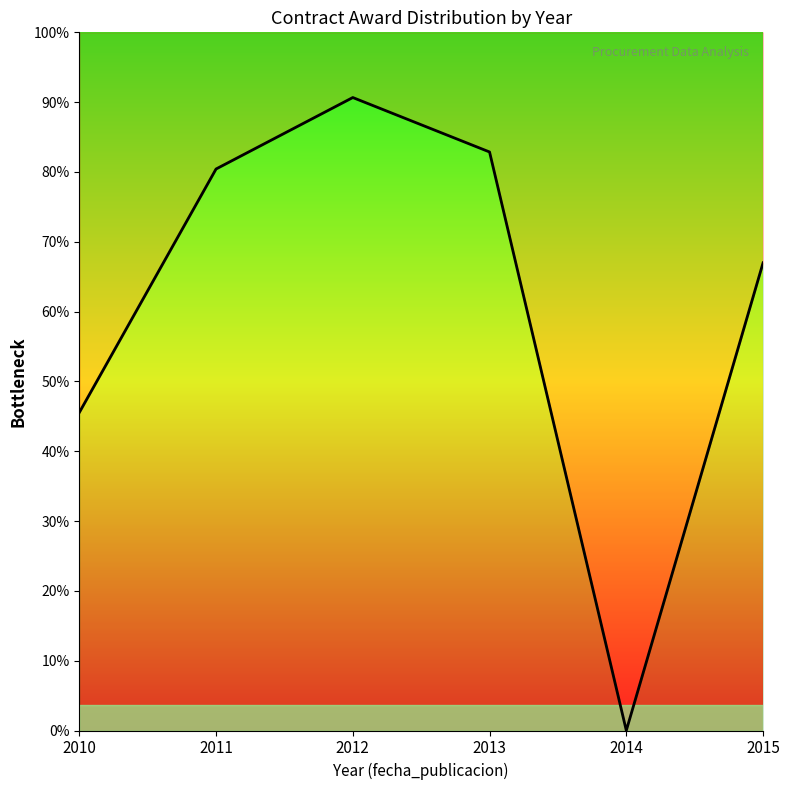

What is the difference between the values at 2011 and 2012?

270008790.5